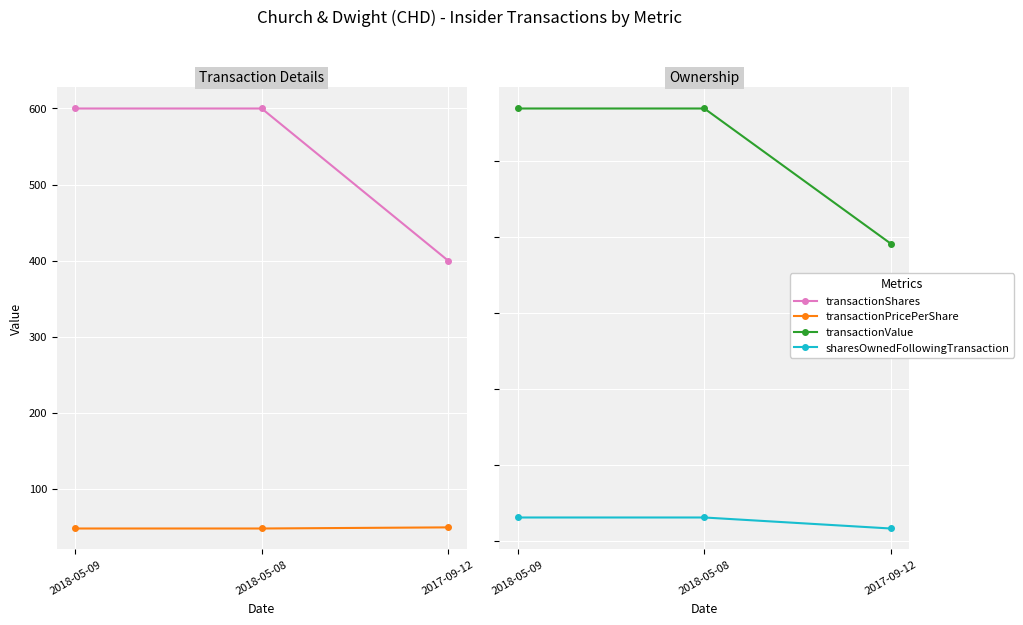

What is the maximum value shown in the chart?

28494.0